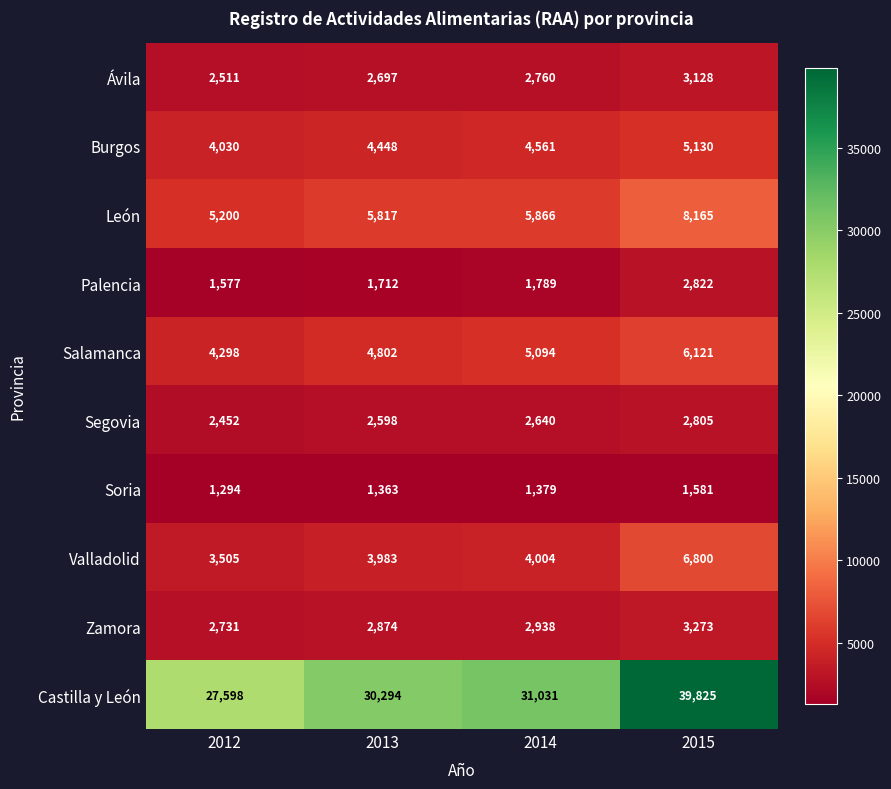

Where is Burgos nearest to the value 4580?

2014